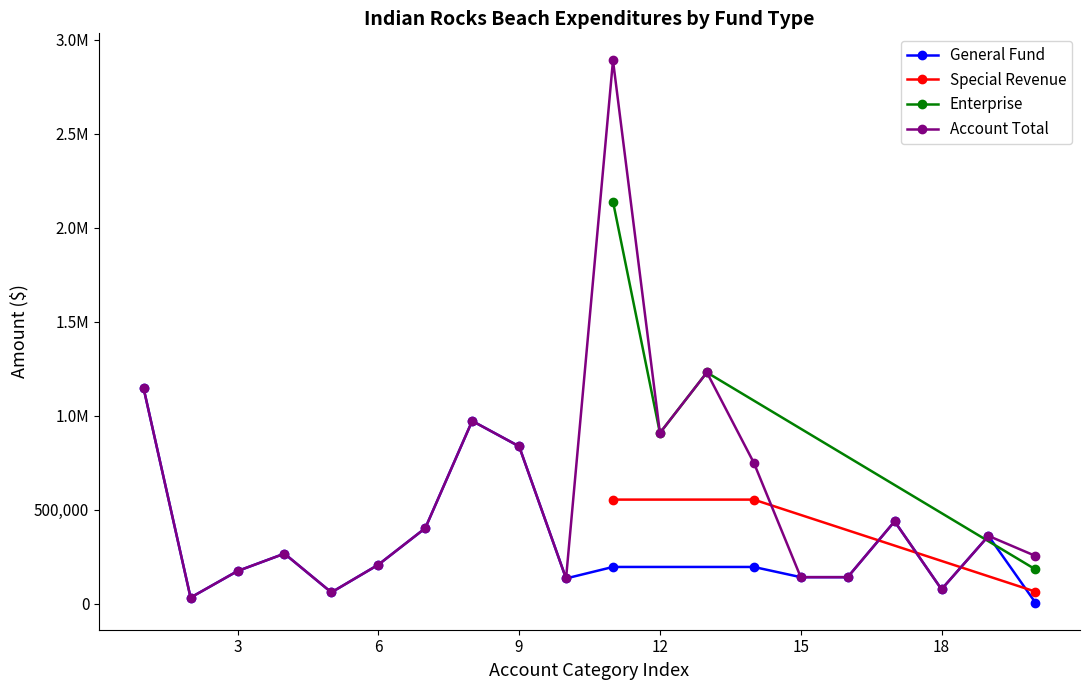

At how many categories does at least one series exceed 1249121?

1